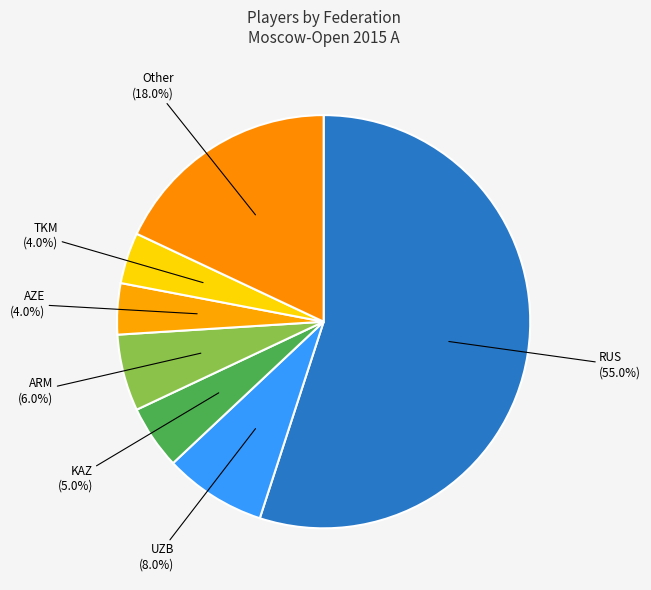

To the nearest percent, what portion does AZE represent?

4%